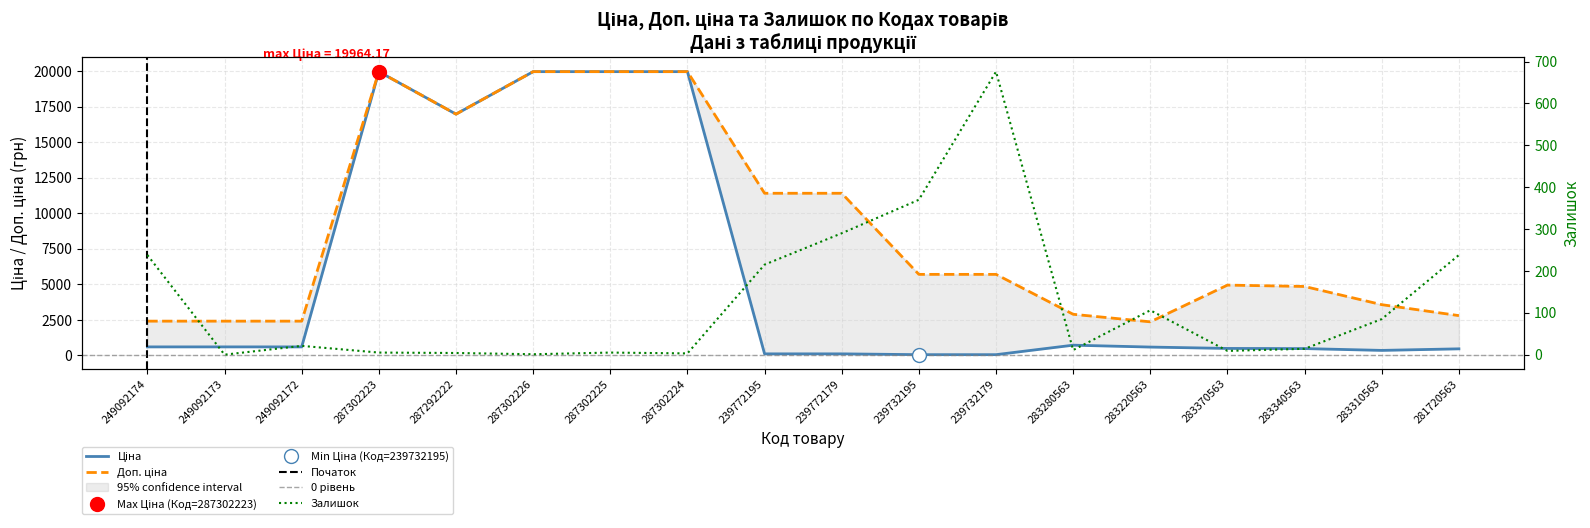

Between 287302225 and 283280563, which series saw the biggest shift?

Ціна